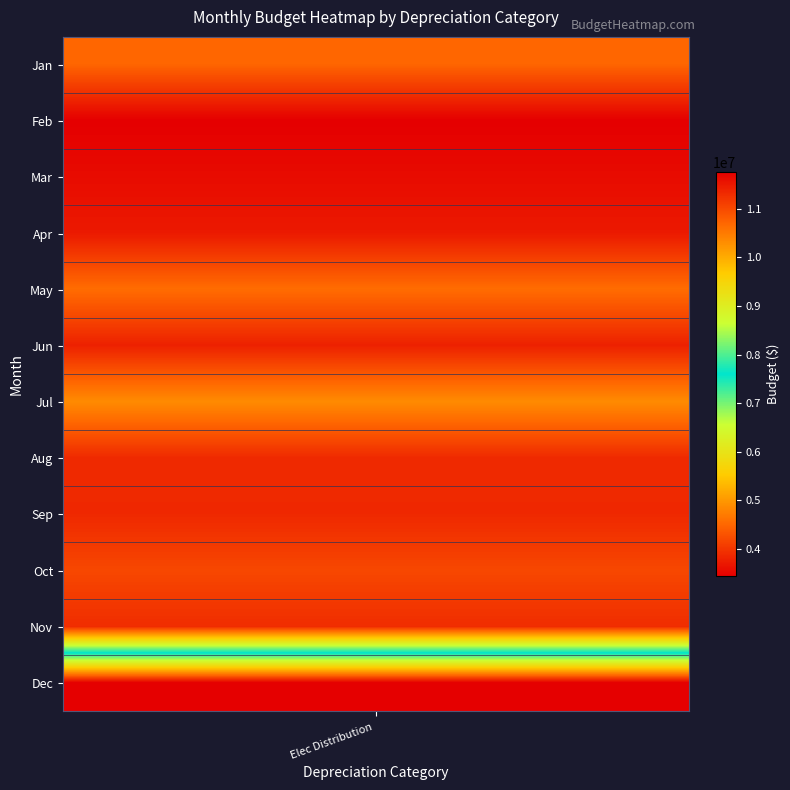

What is the maximum value shown in the chart?

11751905.3